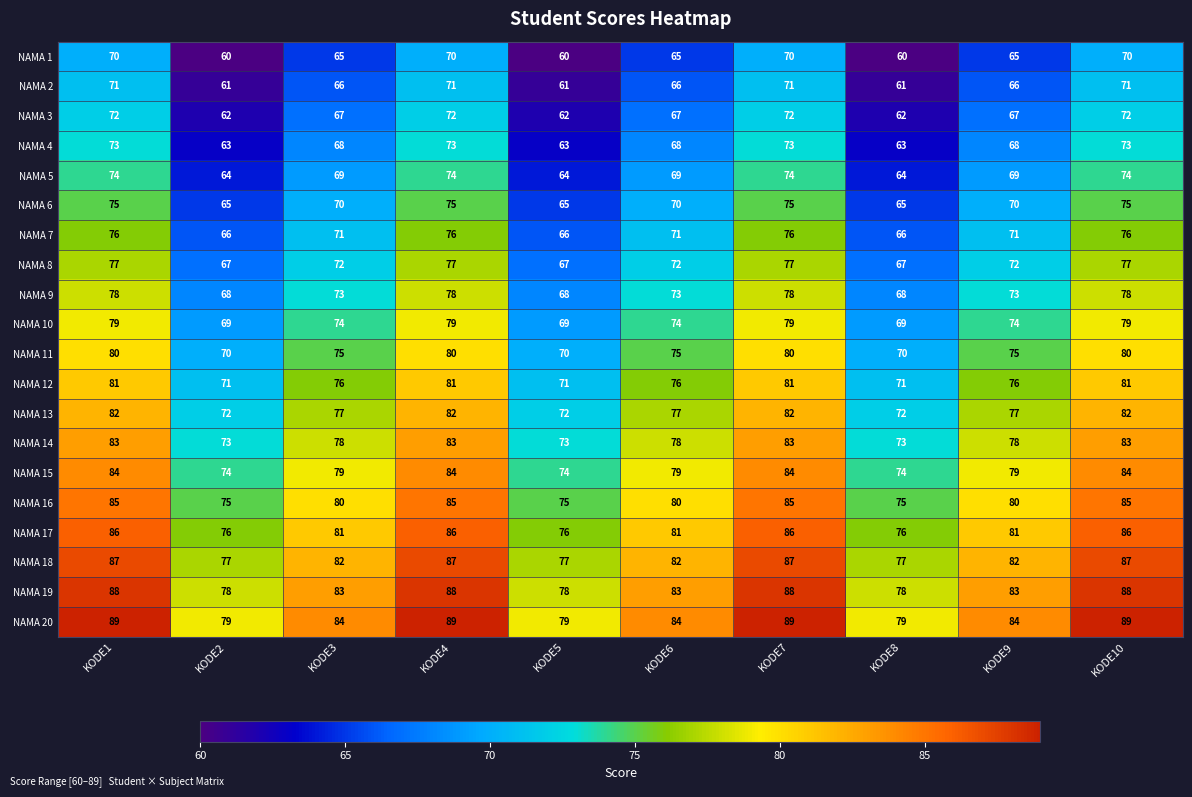

What is the spread (max minus min) of values at KODE7?

19